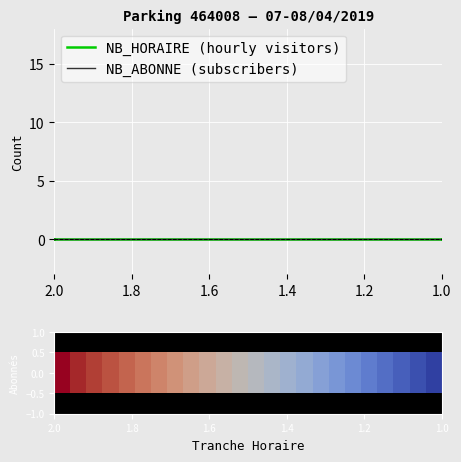

Is this an area chart (filled region under the line)?

No